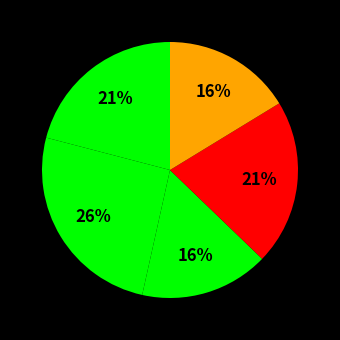

Count the number of slices in the pie.

5